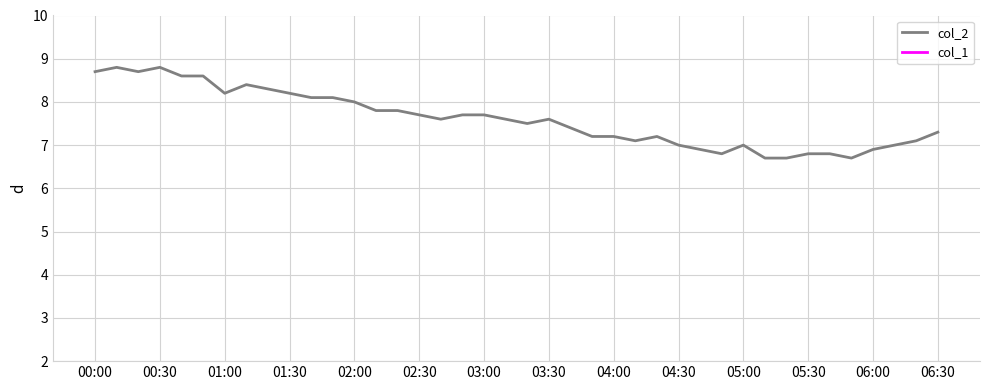

What is the sum of all col_2 values?

304.3